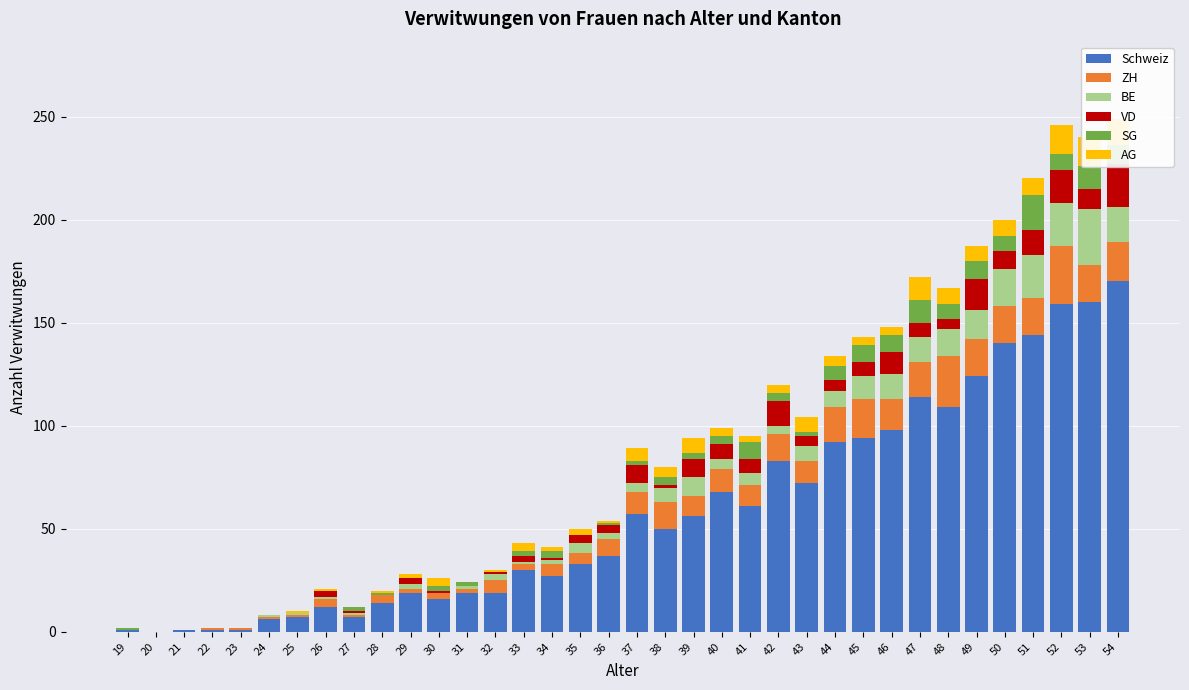

Which category has the lowest value across all series?

20